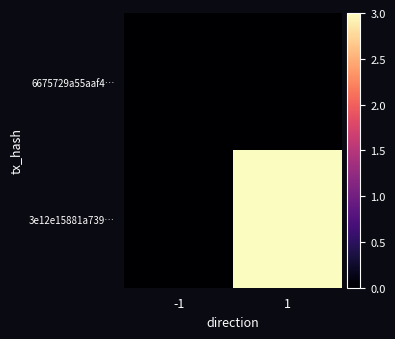

Which series has the widest spread of values?

3e12e15881a739…